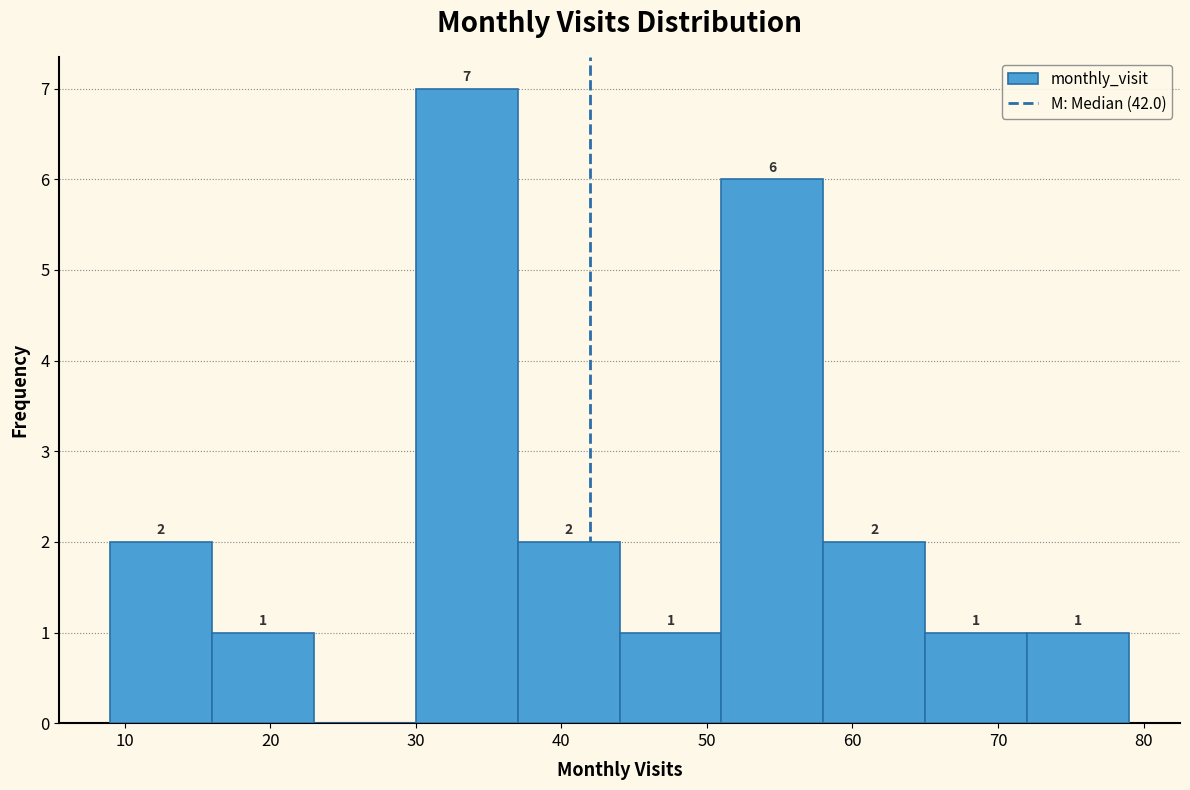

Which range on the x-axis has the tallest bar?

30 to 37